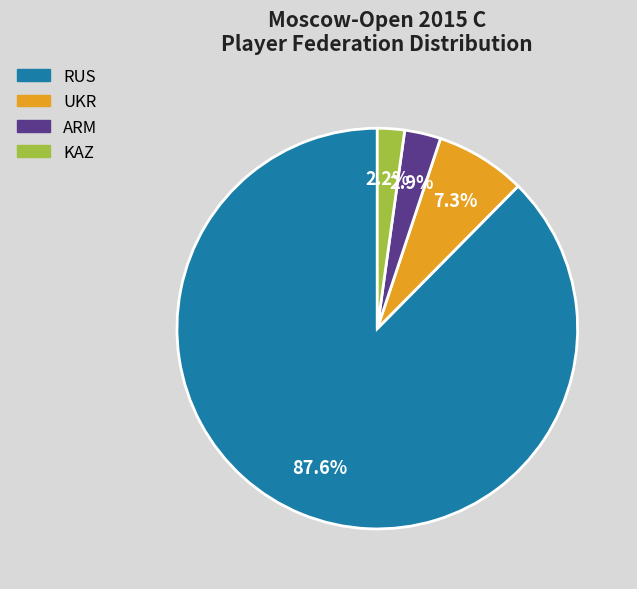

True or false: KAZ accounts for 2% of the total.

True